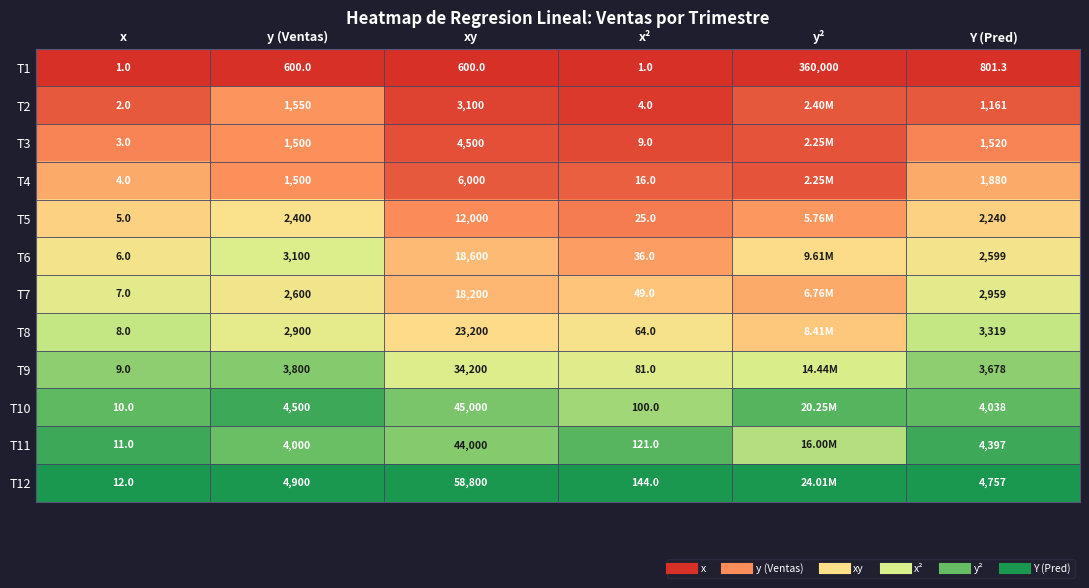

At which category does the chart reach its minimum across all series?

x